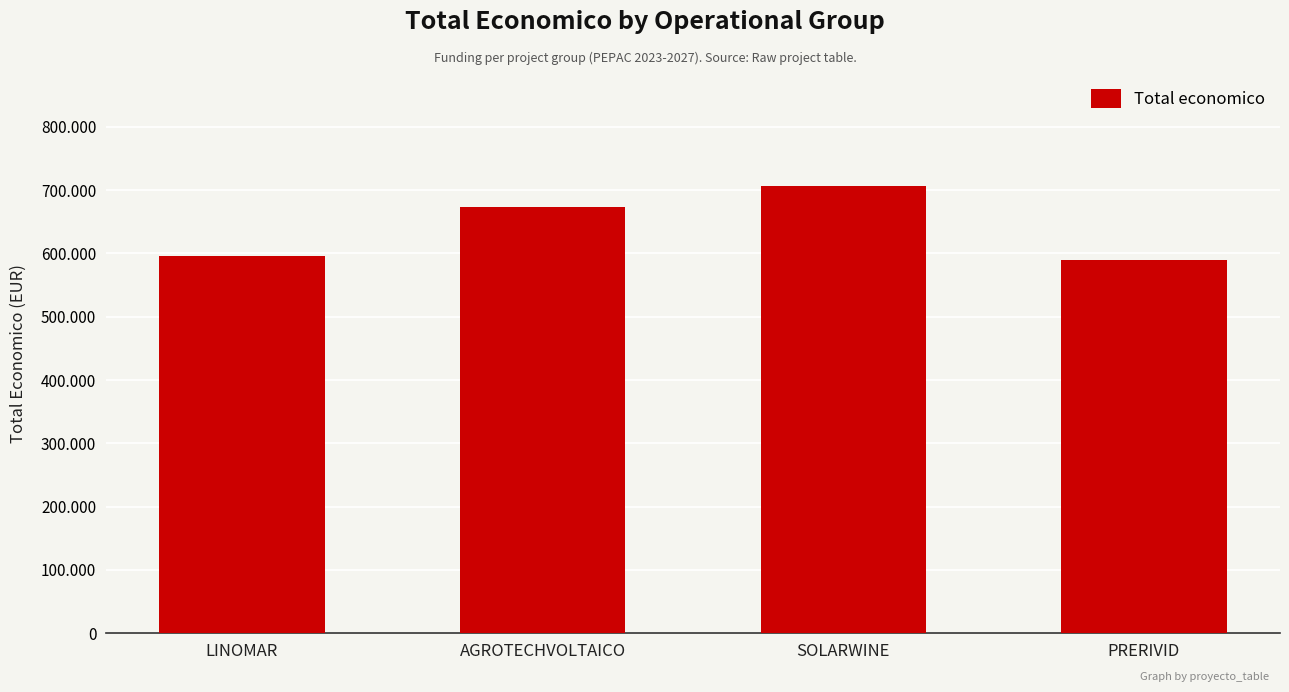

Read the value at LINOMAR, to the nearest 50.

595150